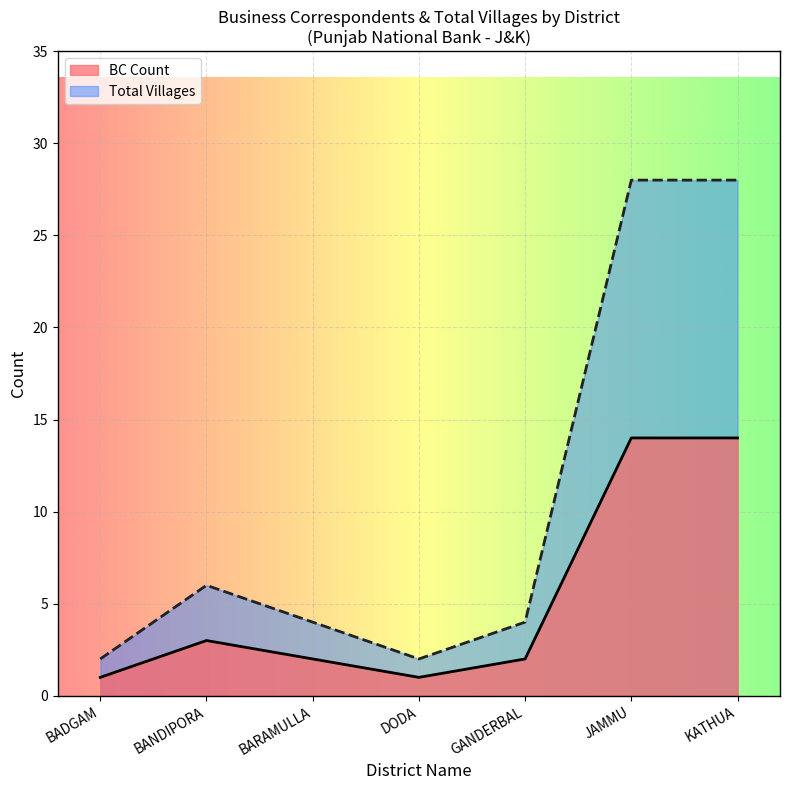

At which label does JAMMU reach its minimum?

BADGAM